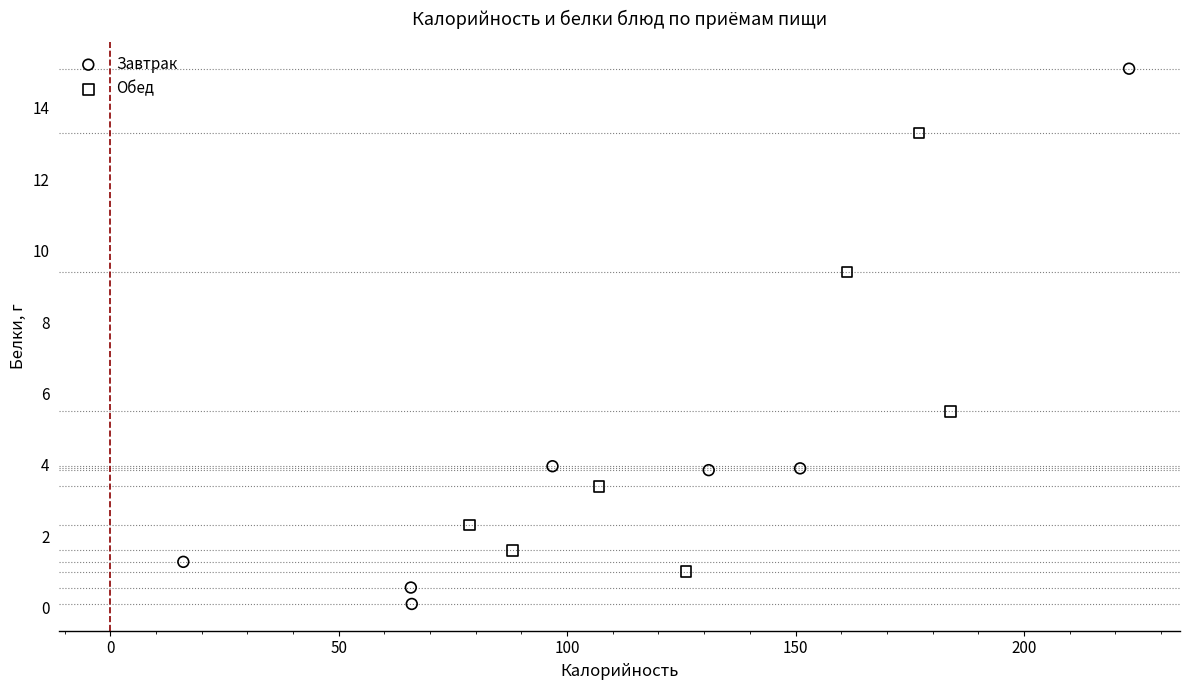

Which series reaches the minimum Y coordinate?

Завтрак